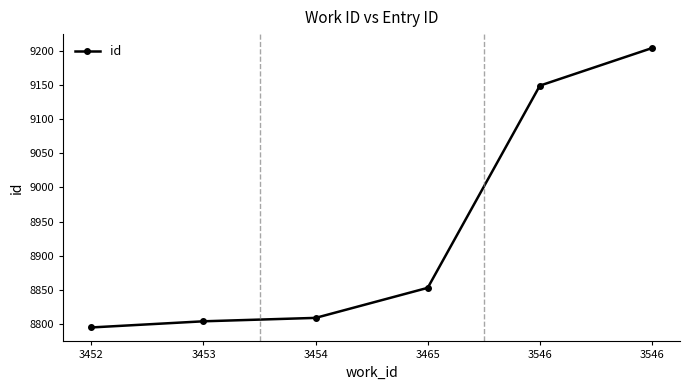

Which category has the lowest value across all series?

3452